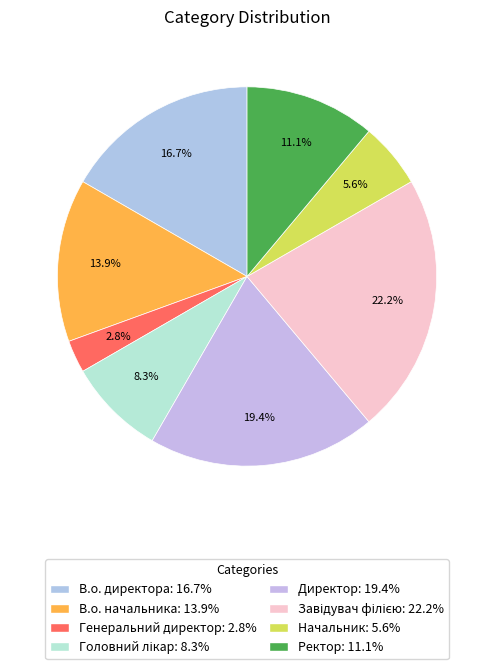

What is the total percentage of Головний лікар and В.о. начальника?

22.2%